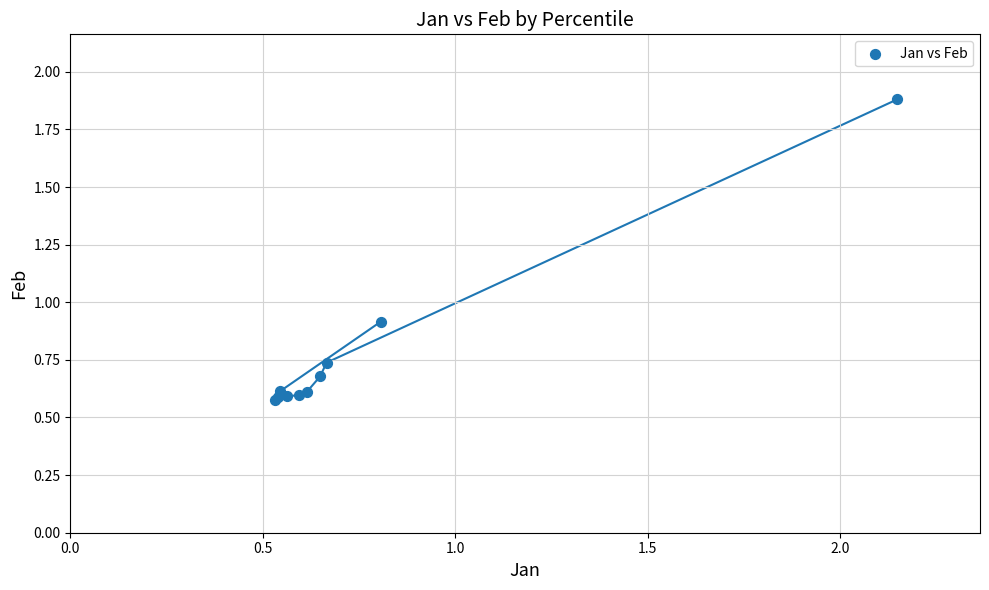

What Y value in the scatter plot is closest to 1?

0.9